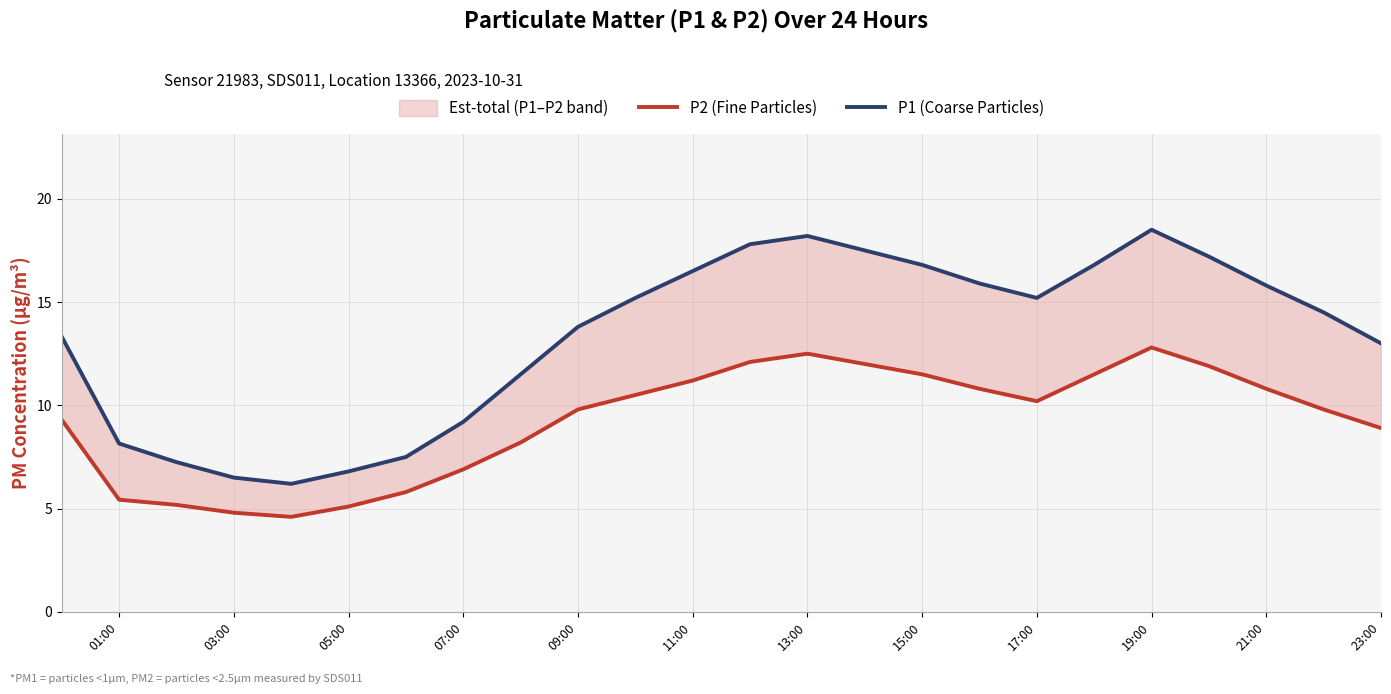

At which category does the chart reach its peak across all series?

19:00